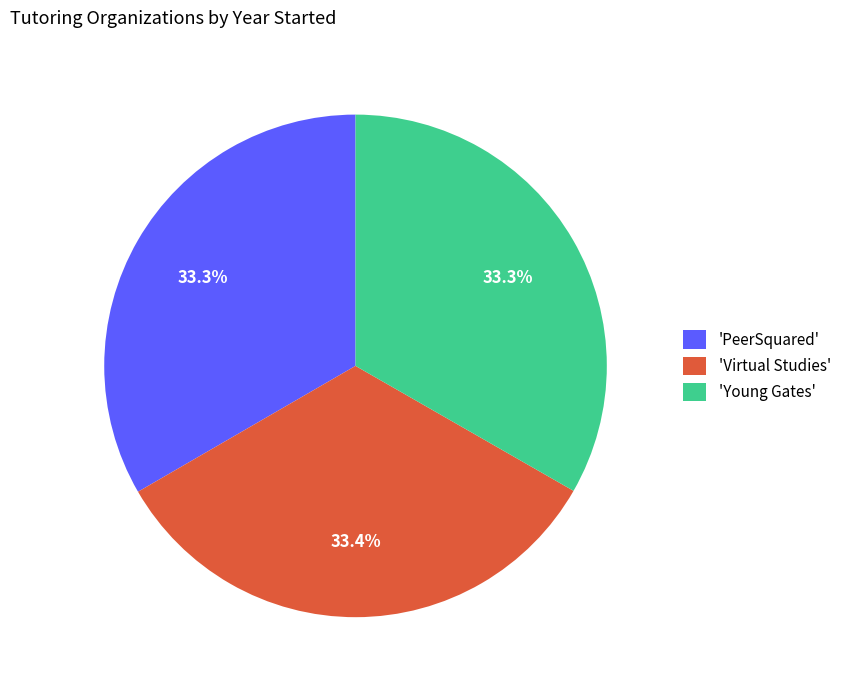

Is the sum of 'PeerSquared' and 'Young Gates' greater than half?

Yes